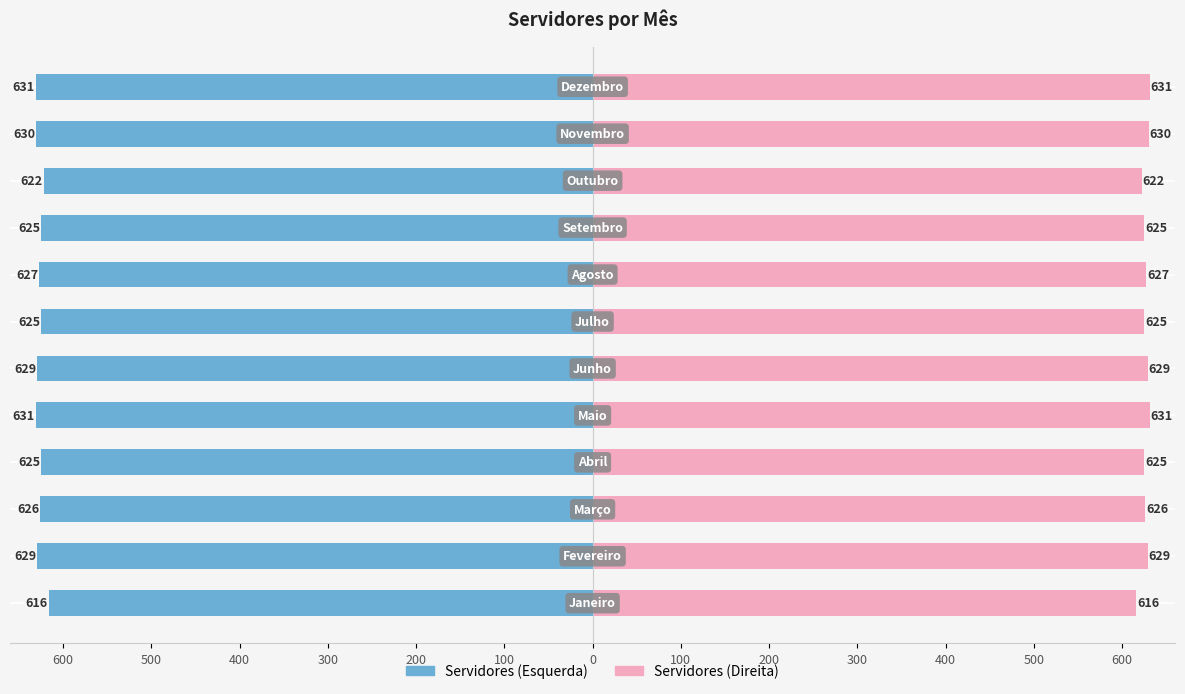

The value at Outubro is 1042. True or false?

False